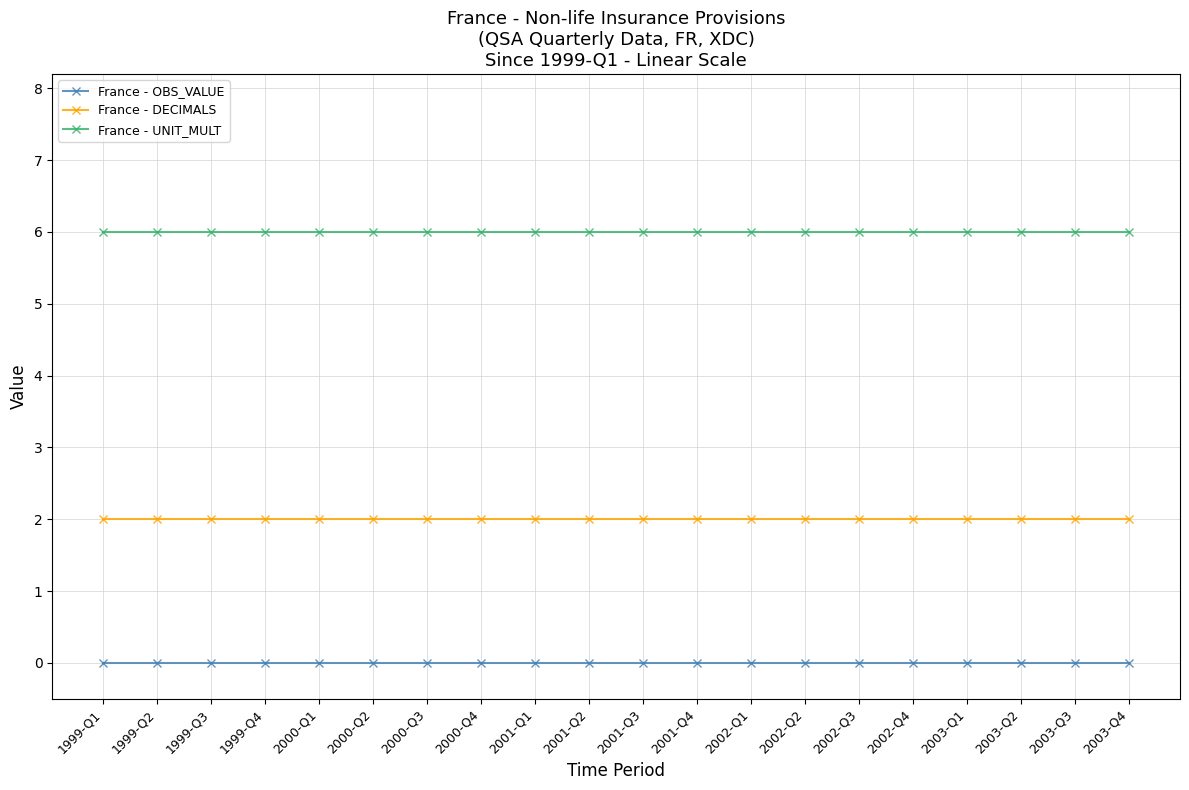

What is the spread (max minus min) of values at 1999-Q2?

6